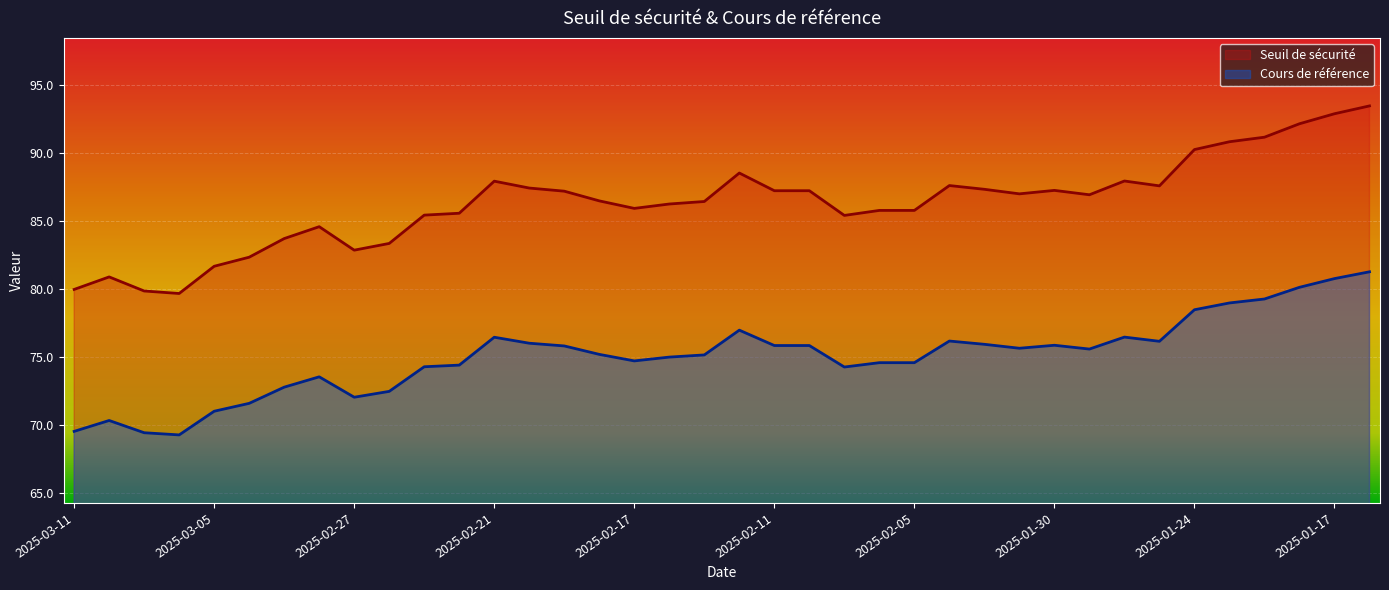

Reading left to right, transcribe all the data shown in this chart.

Seuil de sécurité: 80.0	80.9	79.9	79.7	81.7	82.4	83.7	84.6	82.9	83.4	85.5	85.6	88.0	87.4	87.2	86.5	86.0	86.3	86.5	88.5	87.2	87.2	85.4	85.8	85.8	87.6	87.4	87.0	87.3	87.0	88.0	87.6	90.3	90.8	91.2	92.2	92.9	93.5
Cours de référence: 69.6	70.4	69.5	69.3	71.0	71.6	72.8	73.6	72.1	72.5	74.3	74.4	76.5	76.0	75.8	75.2	74.7	75.0	75.2	77.0	75.9	75.9	74.3	74.6	74.6	76.2	76.0	75.7	75.9	75.6	76.5	76.2	78.5	79.0	79.3	80.2	80.8	81.3